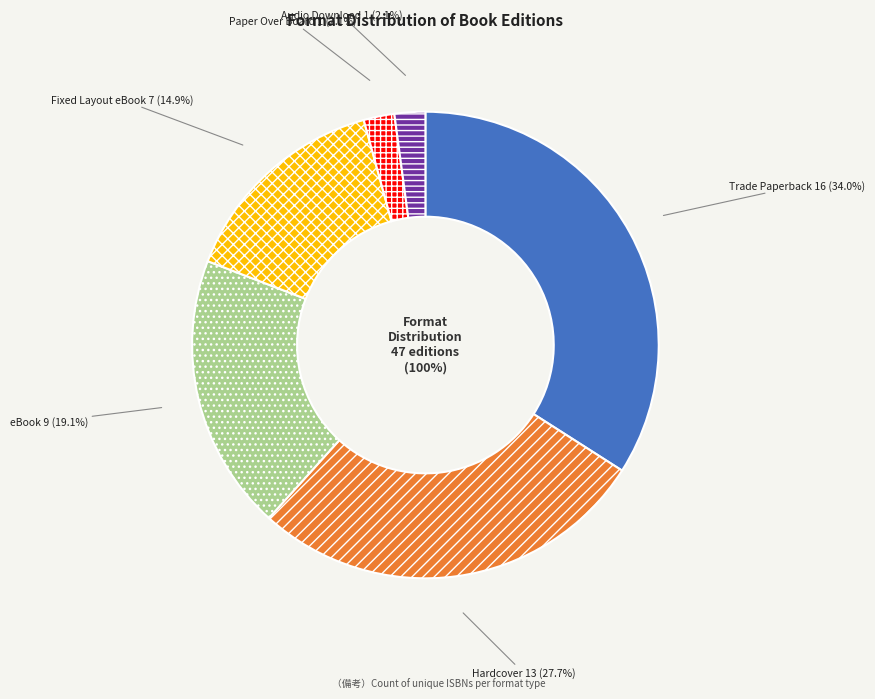

Is there any slice that represents more than half of the pie?

No